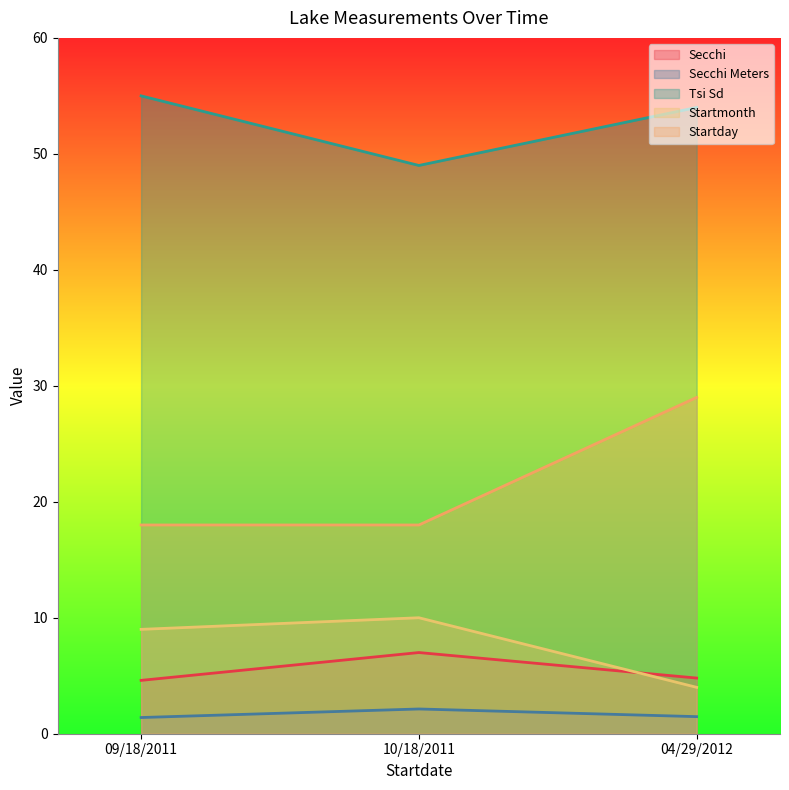

Reading left to right, extract all data points from this chart.

Secchi: 09/18/2011=4.6	10/18/2011=7.0	04/29/2012=4.8
Secchi Meters: 09/18/2011=1.4	10/18/2011=2.1	04/29/2012=1.5
Tsi Sd: 09/18/2011=55.0	10/18/2011=49.0	04/29/2012=54.0
Startmonth: 09/18/2011=9.0	10/18/2011=10.0	04/29/2012=4.0
Startday: 09/18/2011=18.0	10/18/2011=18.0	04/29/2012=29.0